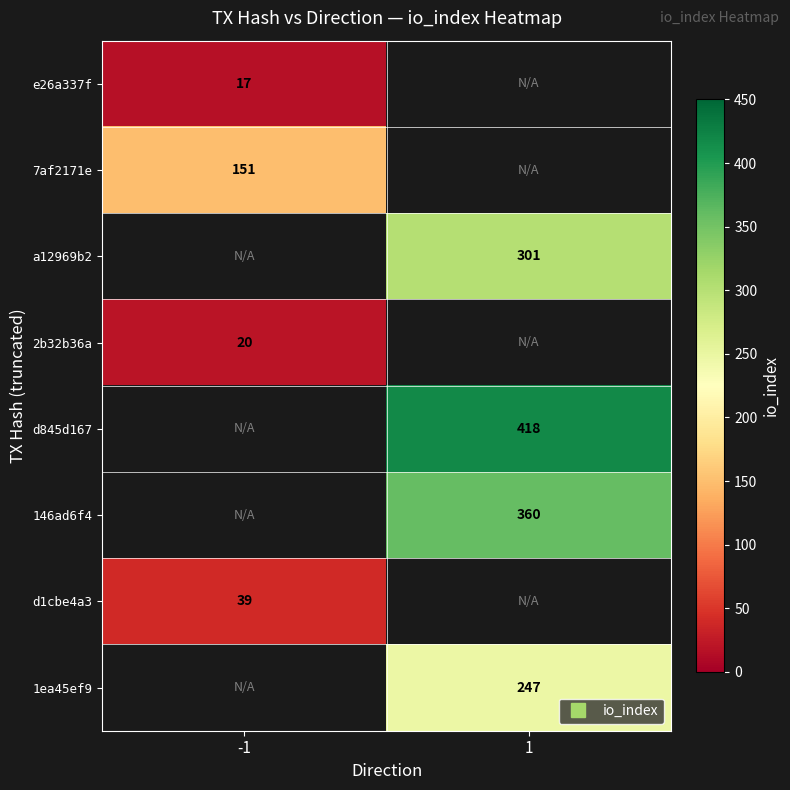

Count the number of data series in this chart.

8